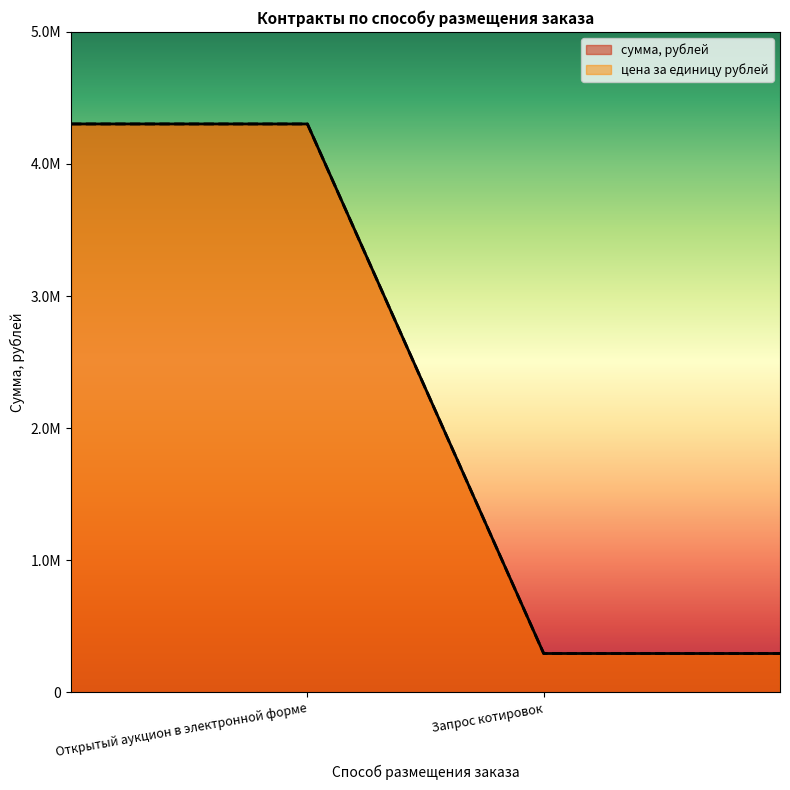

True or false: сумма, рублей has a value of 295000.0 at Запрос котировок.

True